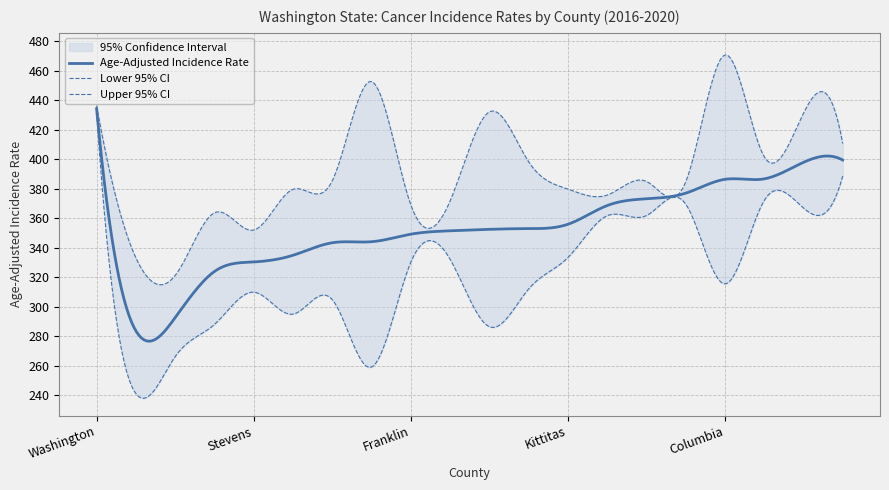

At which category does Upper 95% CI reach its first local valley?

Asotin